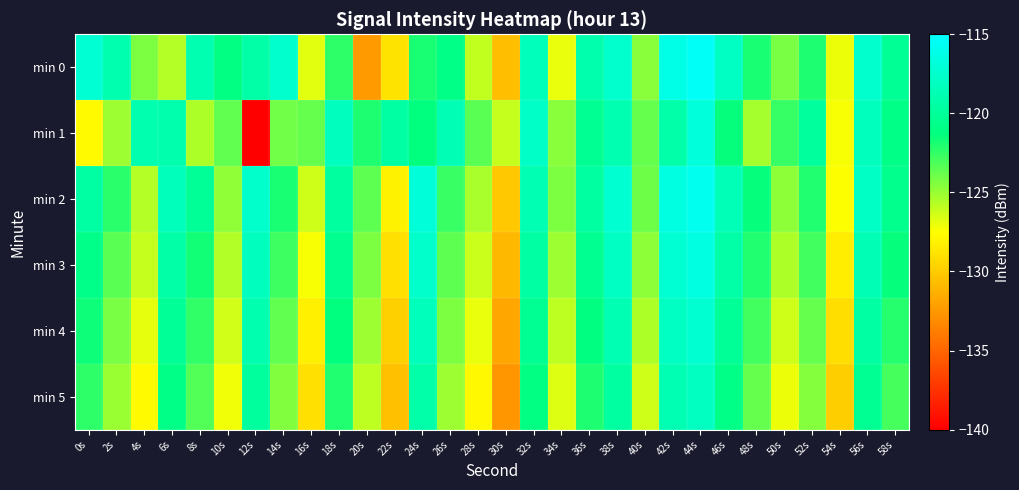

Which series has the largest total across all categories?

min 2